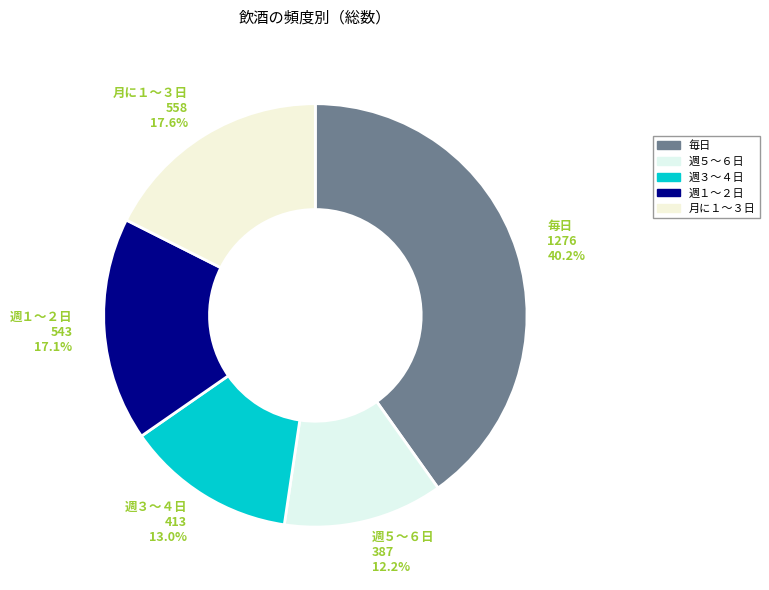

What is the total percentage of 週１～２日 and 週５～６日?

29.3%